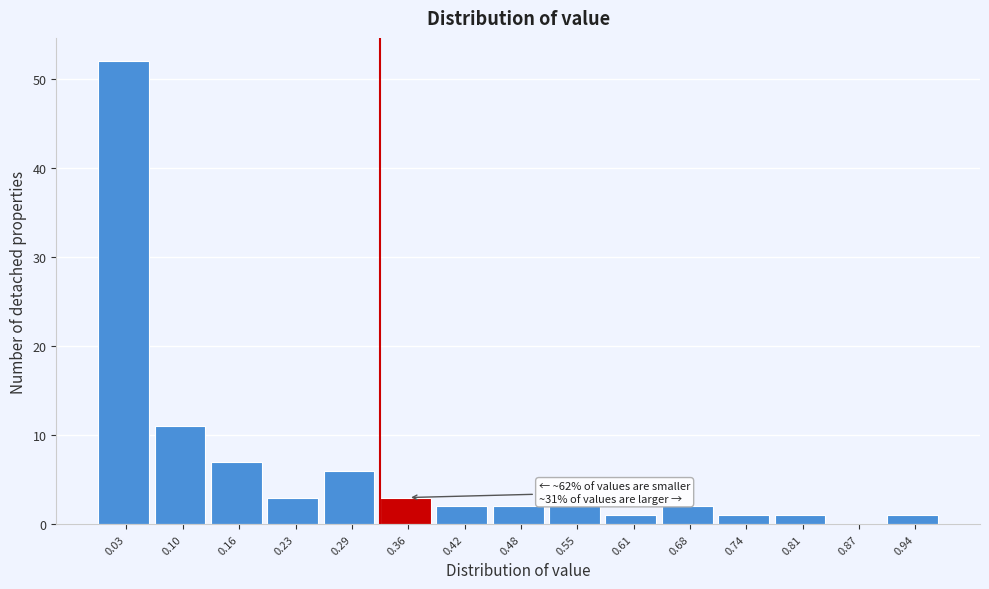

Over which range of the x-axis is the bar tallest?

0.00 to 0.06